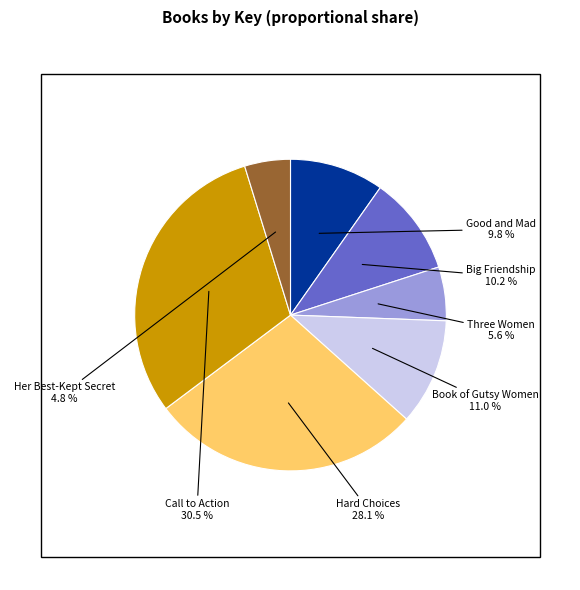

To the nearest percent, what is the difference between the largest and smallest slice percentages?

26%